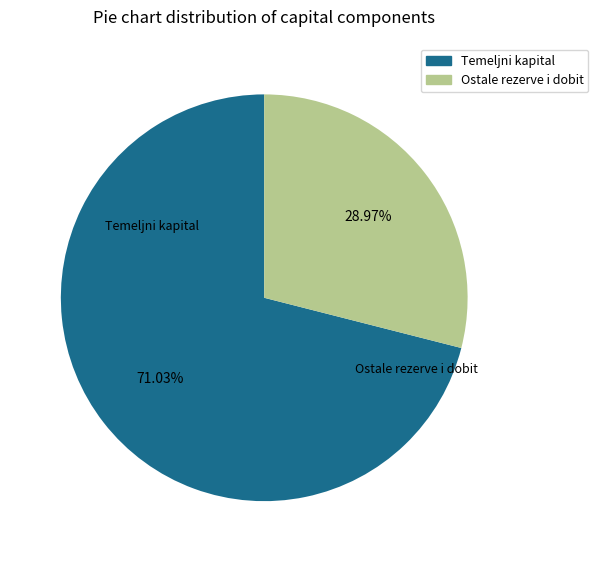

Is there any slice that represents more than half of the pie?

Yes